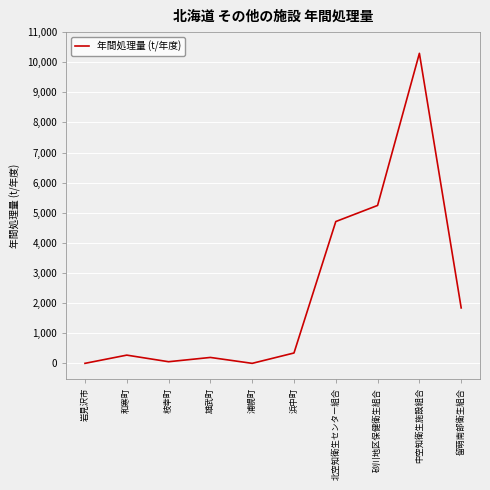

Which label corresponds to the largest value in the chart?

中空知衛生施設組合